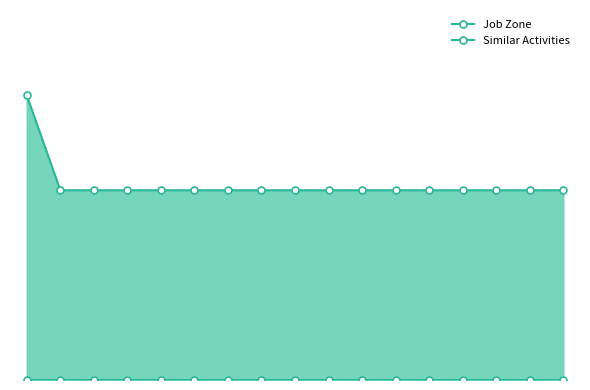

Count the number of data series in this chart.

2